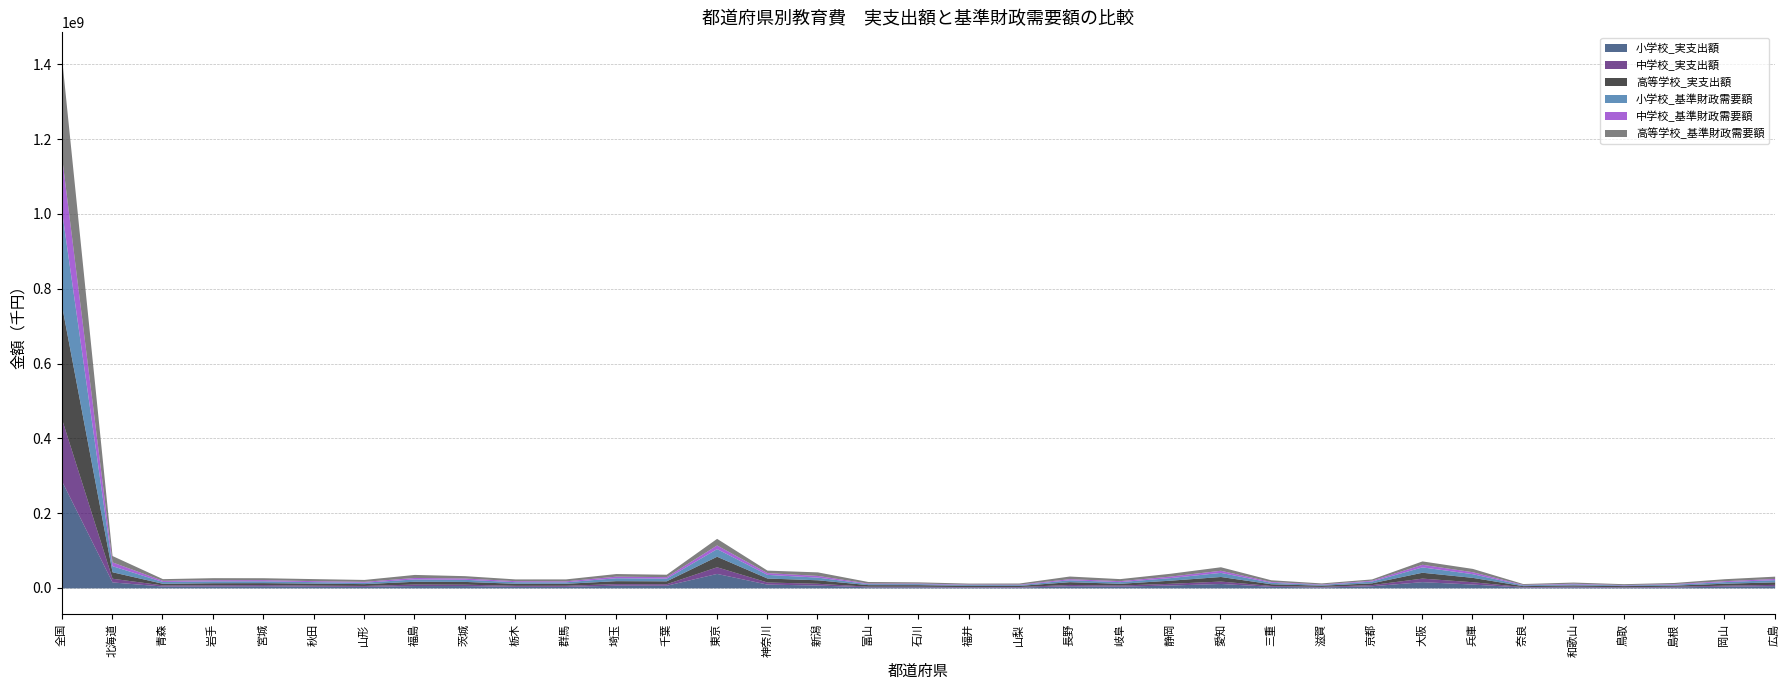

Between 宮城 and 福島, which is larger?

福島